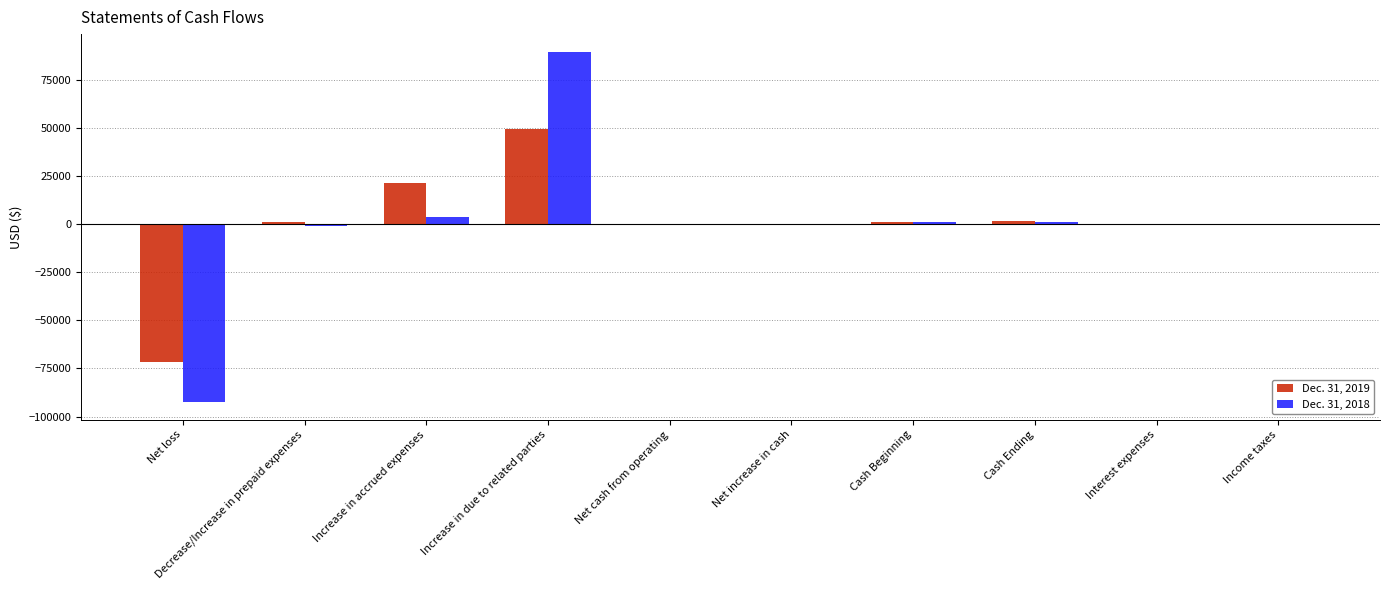

At which category is the sum across all series the highest?

Increase in due to related parties